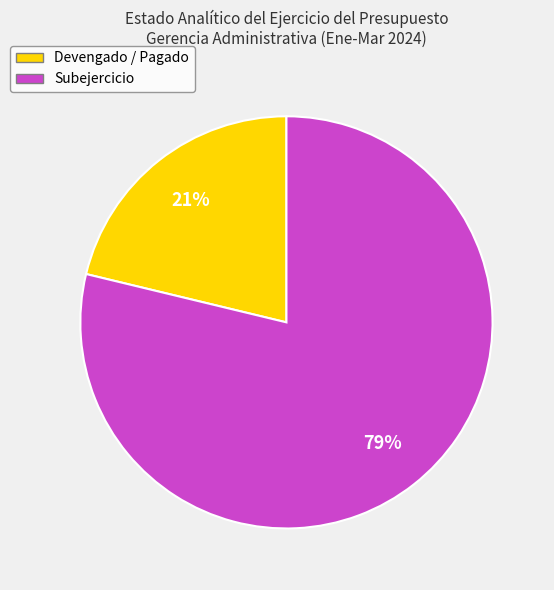

To the nearest percent, what portion does Subejercicio represent?

79%